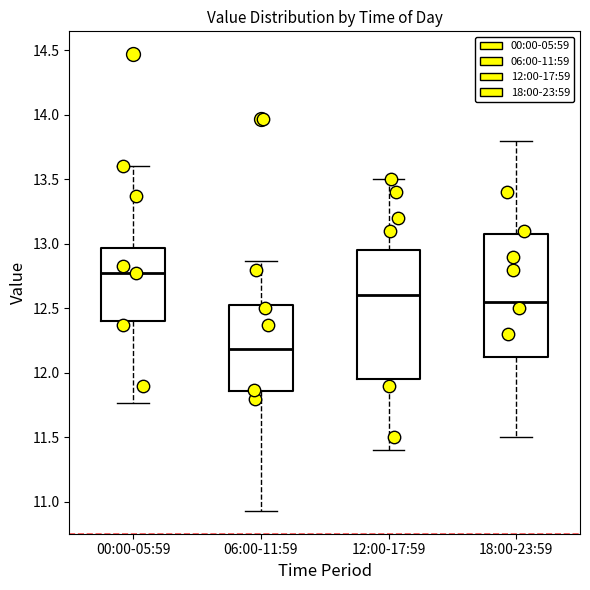

Reading left to right, read every box against the y-axis: the position of its median line, the range the box covers, and the ends of its whiskers. The values are not printed on the chart, so give them approximately, as read against the axis.

00:00-05:59: median 12.75, box 12.40 to 12.95, whiskers 11.75 to 13.60
06:00-11:59: median 12.20, box 11.85 to 12.55, whiskers 10.95 to 12.85
12:00-17:59: median 12.60, box 11.95 to 12.95, whiskers 11.40 to 13.50
18:00-23:59: median 12.55, box 12.15 to 13.10, whiskers 11.50 to 13.80